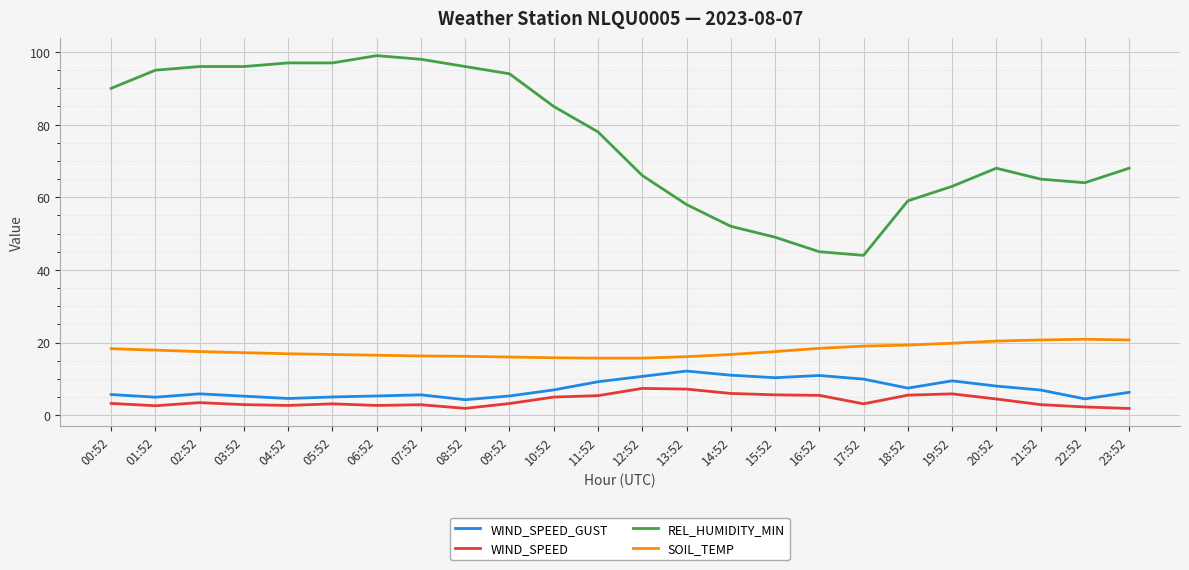

How many lines are shown in the chart?

4